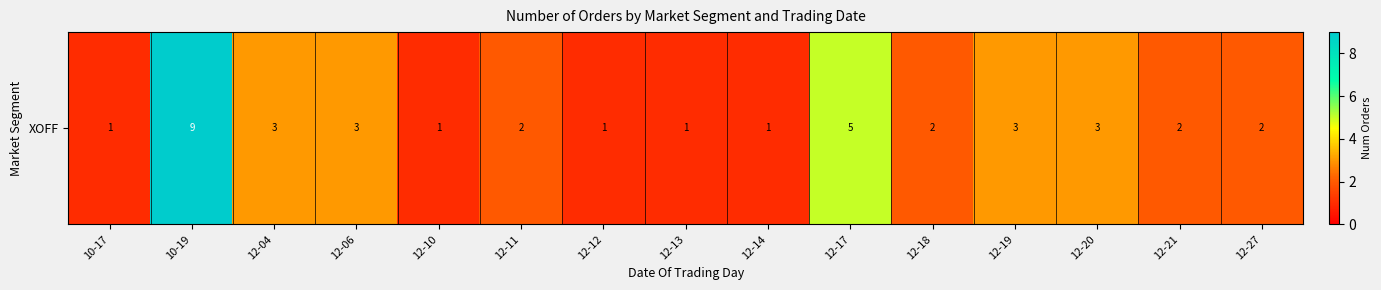

How many data points are less than 2?

5